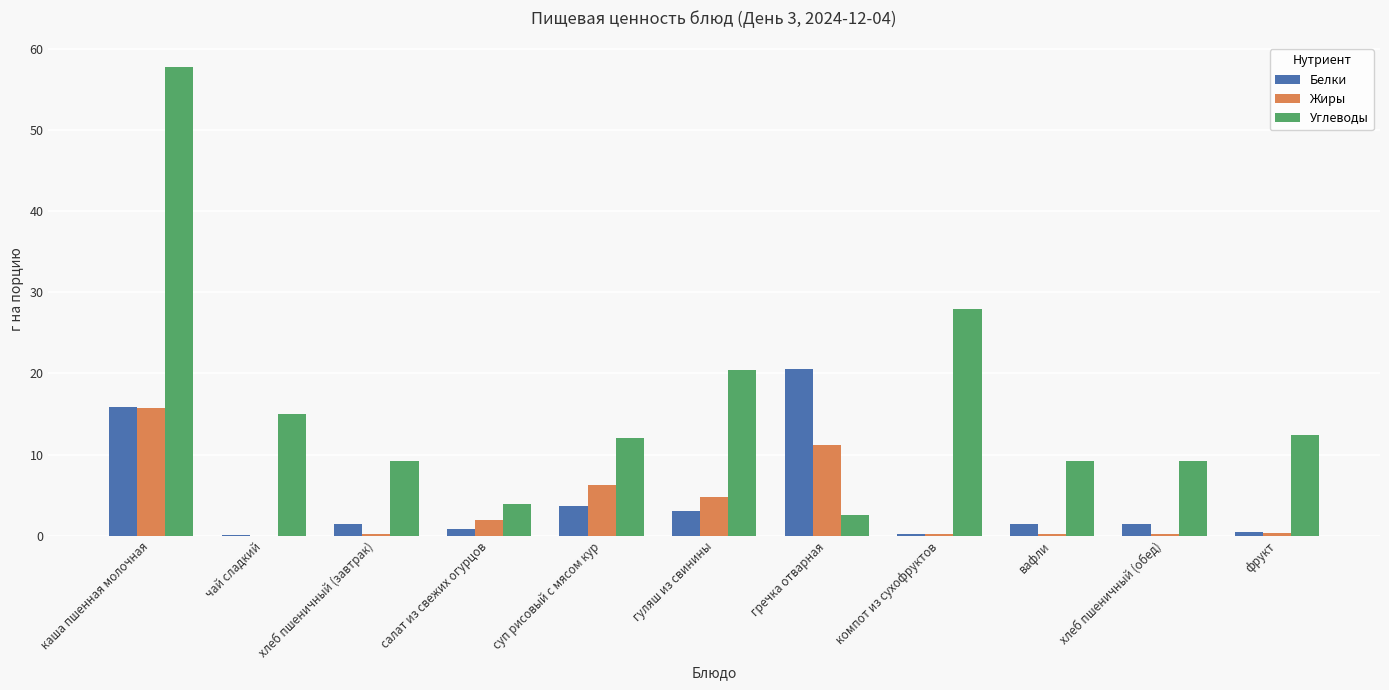

What is the sum of all Углеводы values?

179.5